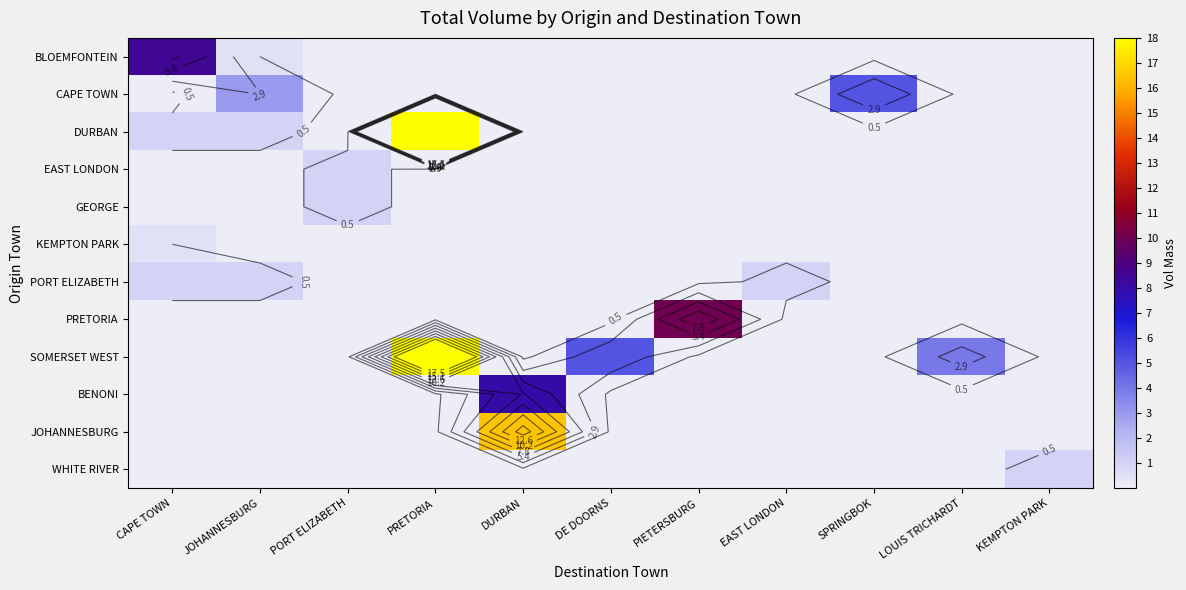

Which series has the widest spread of values?

DURBAN